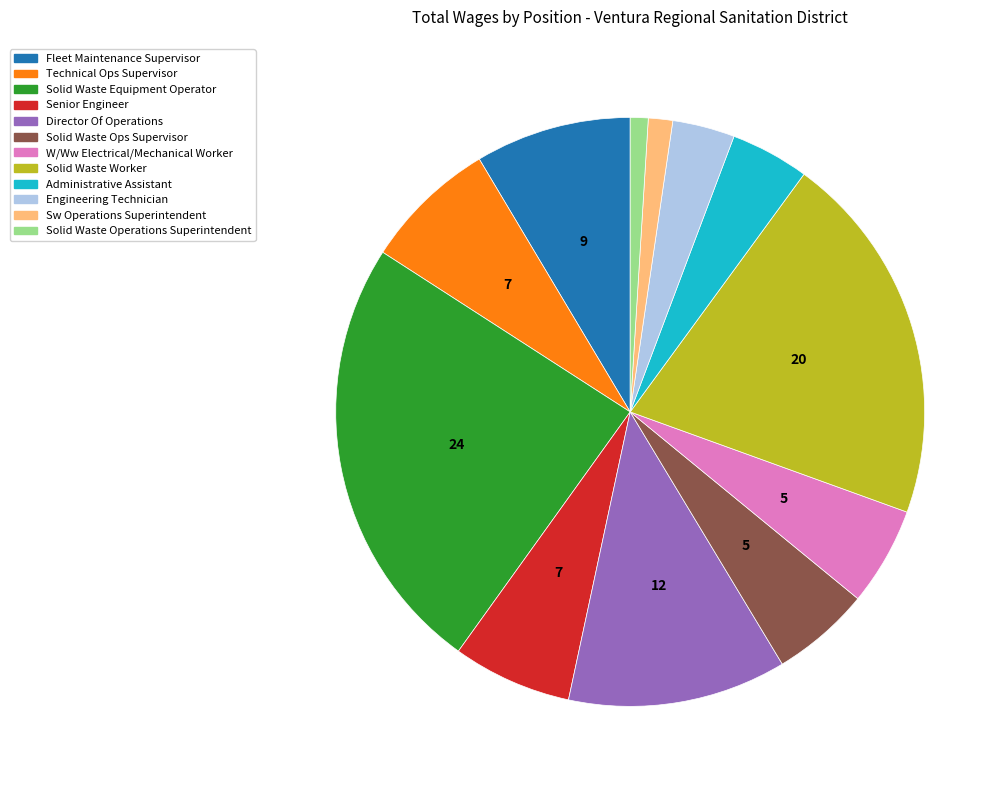

How many segments does this pie chart have?

12